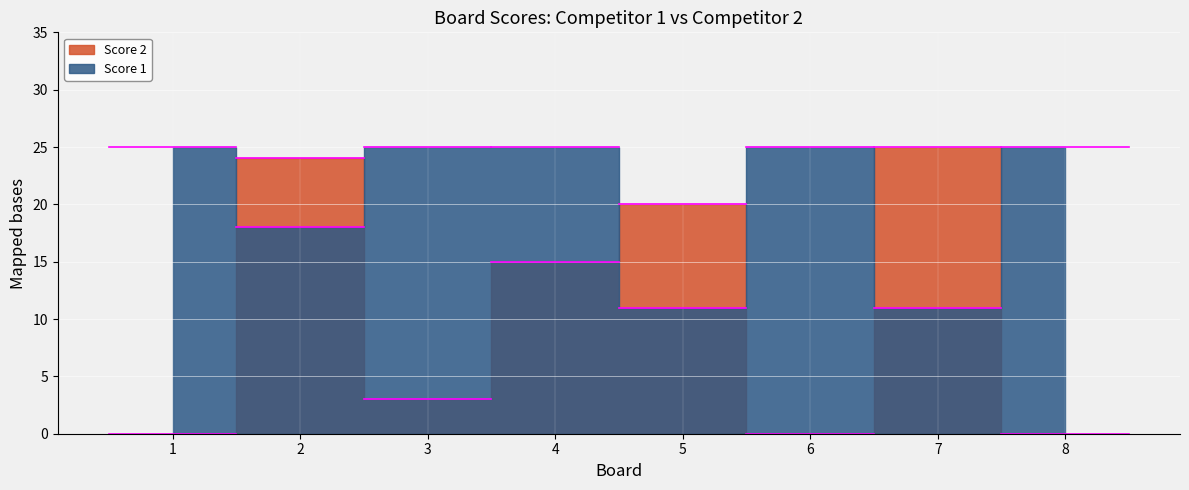

What is the average value of the Score 2 series?

11